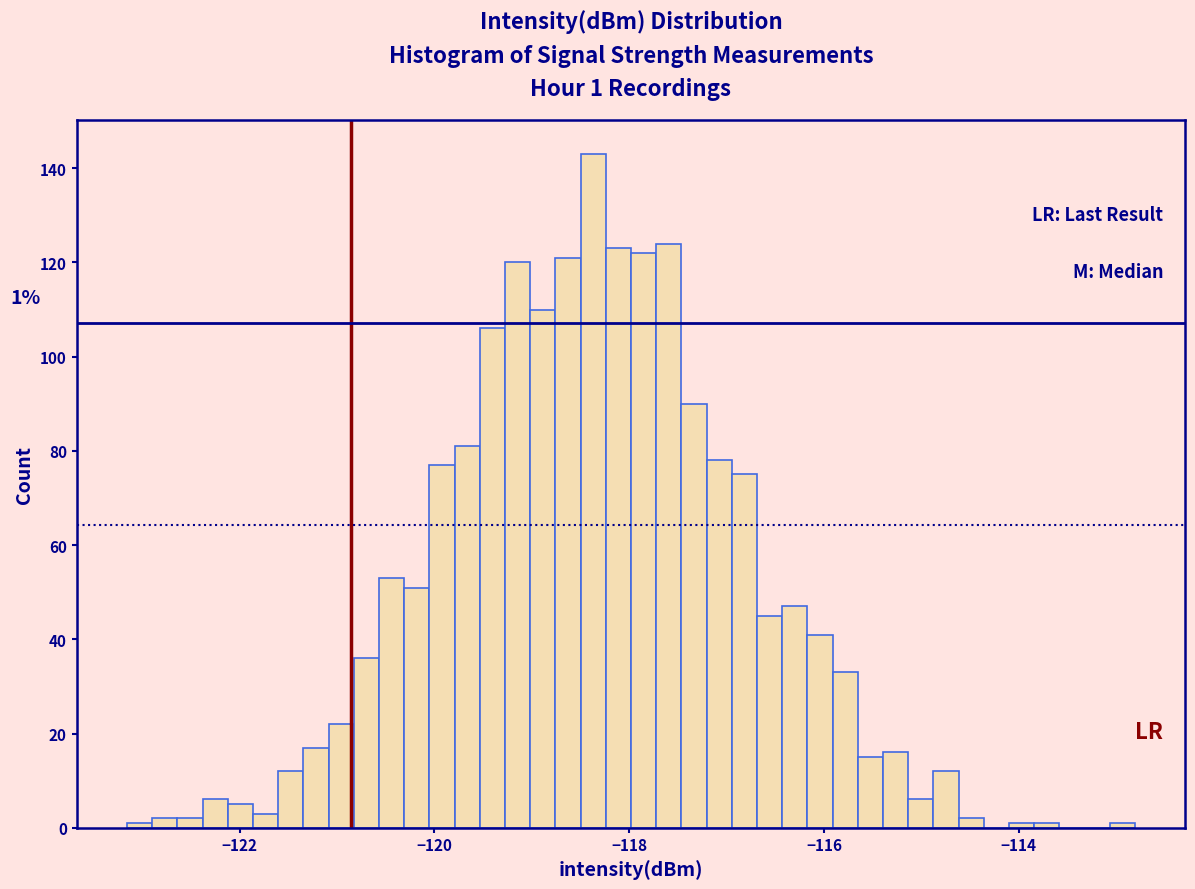

Read against the x-axis, roughly where is the centre of the tallest bar?

-118.4